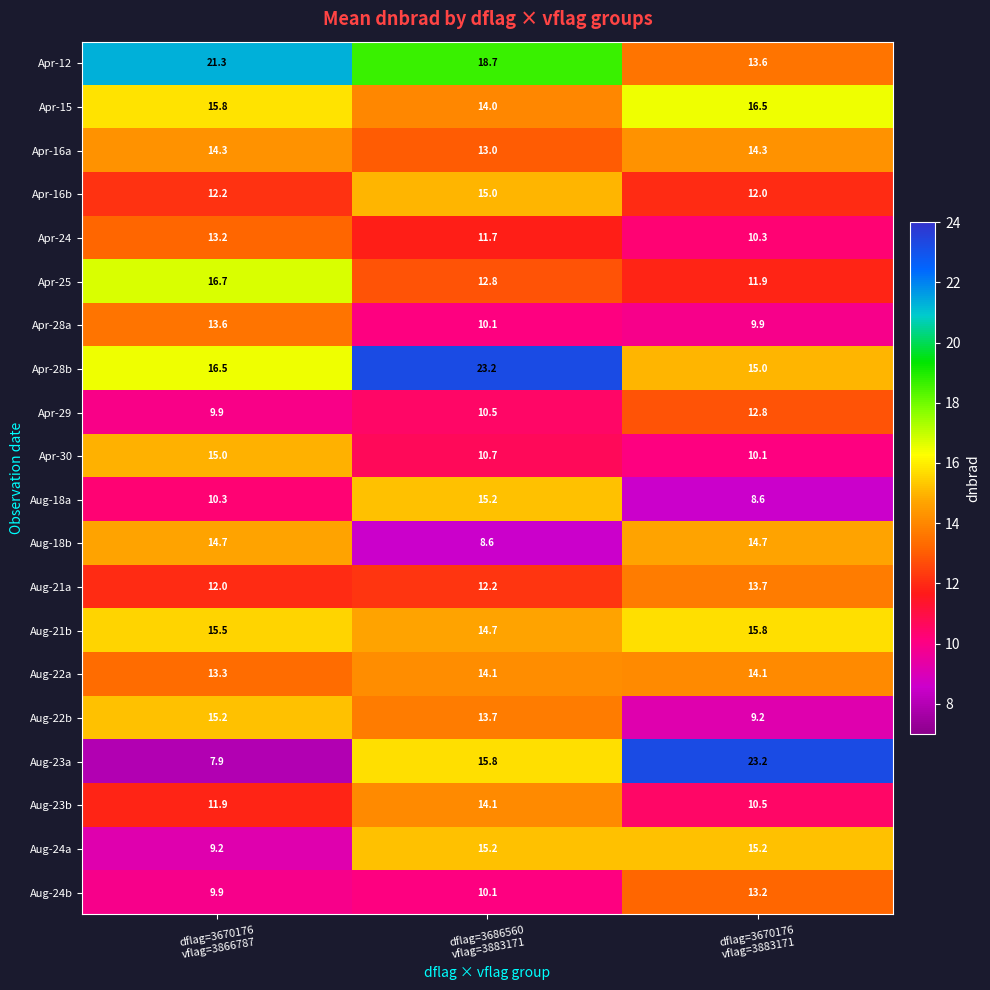

Count the number of data series in this chart.

20